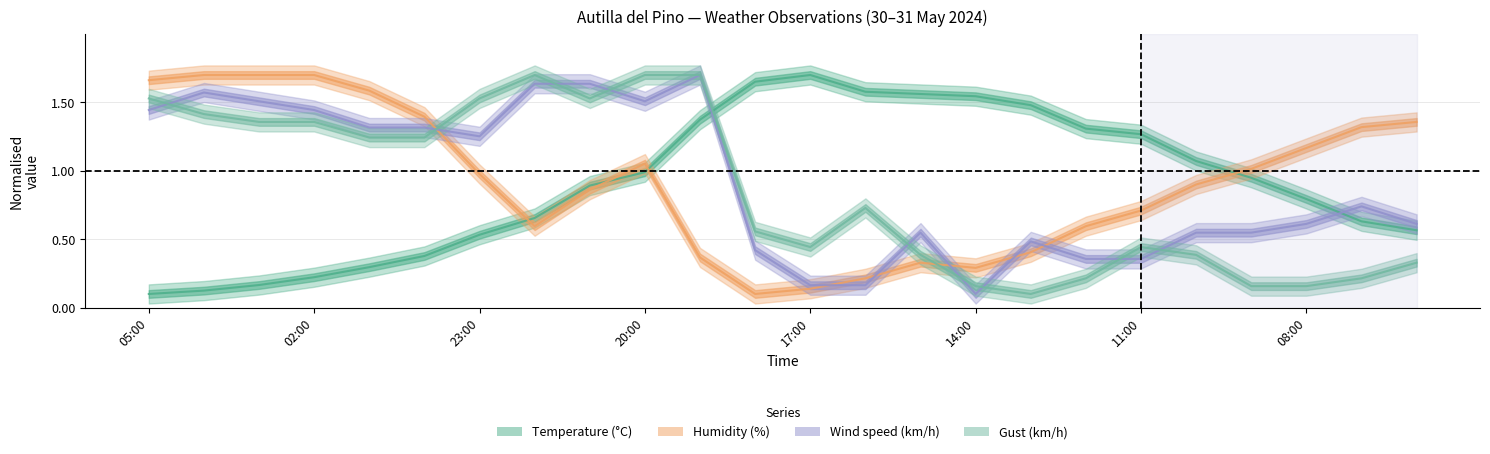

What is the sum of all Gust (km/h) values?

20.6